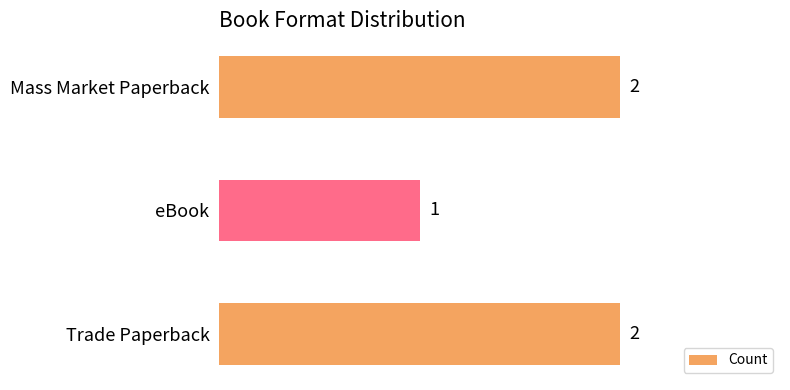

What is the minimum value shown in the chart?

1